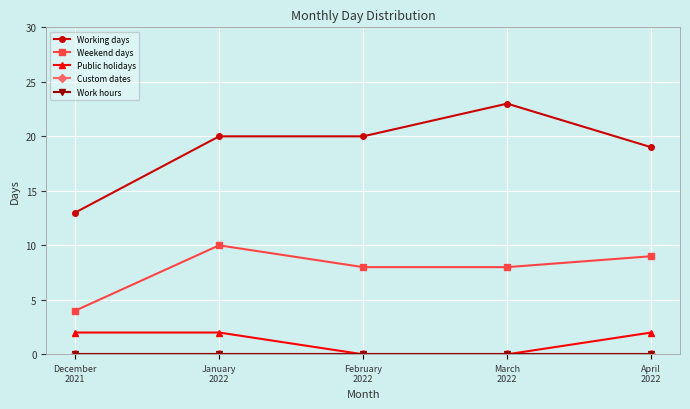

What is the difference between the maximum and minimum values in the Weekend days series?

6